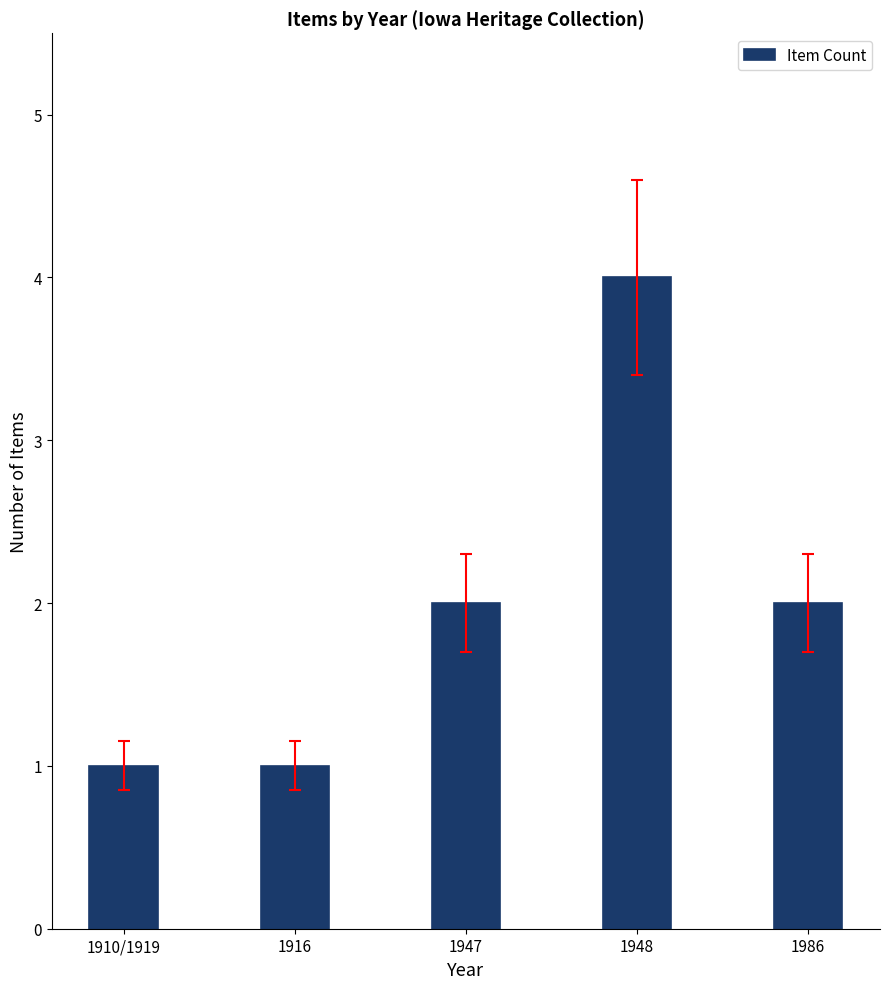

What position from the right is 1947?

3